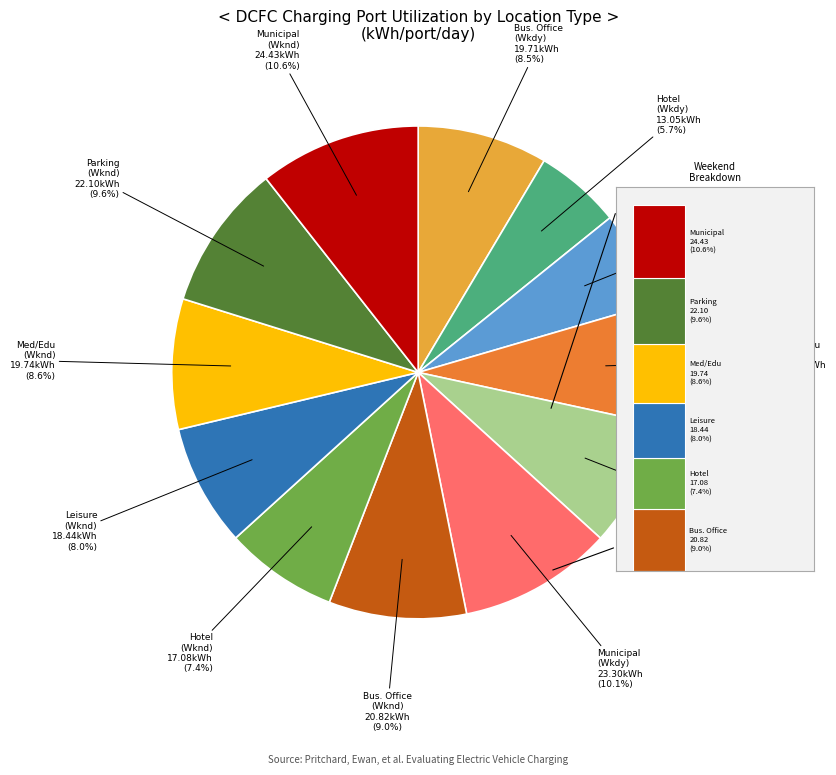

What is the total percentage of Multiuse Parking Garage/Lot (Weekday) and Leisure (Weekend)?

16.3%